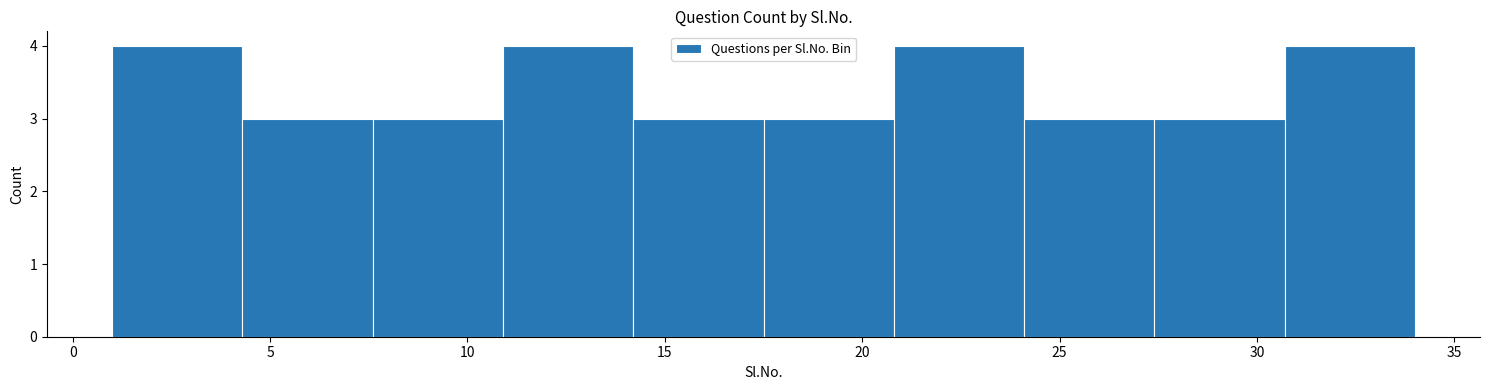

Reading left to right, list every bar in this chart as the range it spans on the x-axis followed by its height. Neither the bar edges nor the heights are printed on the chart, so give them approximately, as read against the axes.

1.0 to 4.3: 4
4.3 to 7.6: 3
7.6 to 10.9: 3
10.9 to 14.2: 4
14.2 to 17.5: 3
17.5 to 20.8: 3
20.8 to 24.1: 4
24.1 to 27.4: 3
27.4 to 30.7: 3
30.7 to 34.0: 4